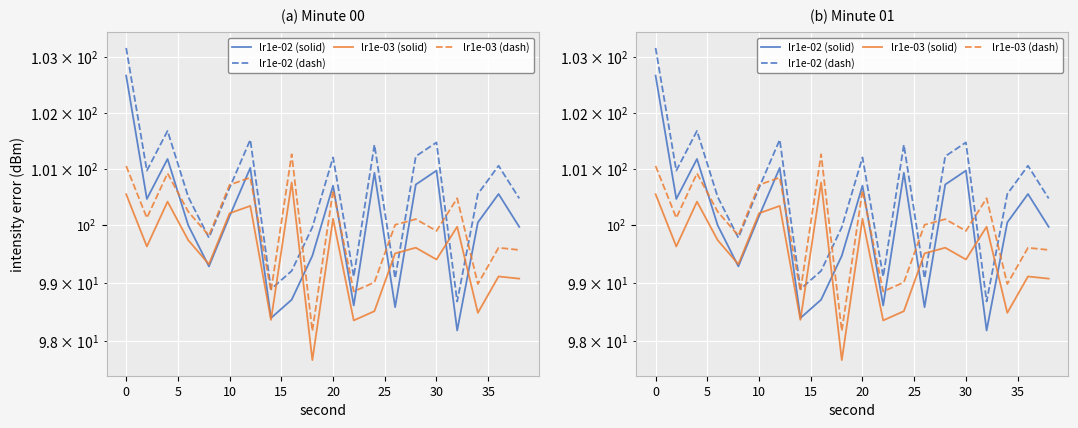

At how many categories does at least one series exceed 101?

9